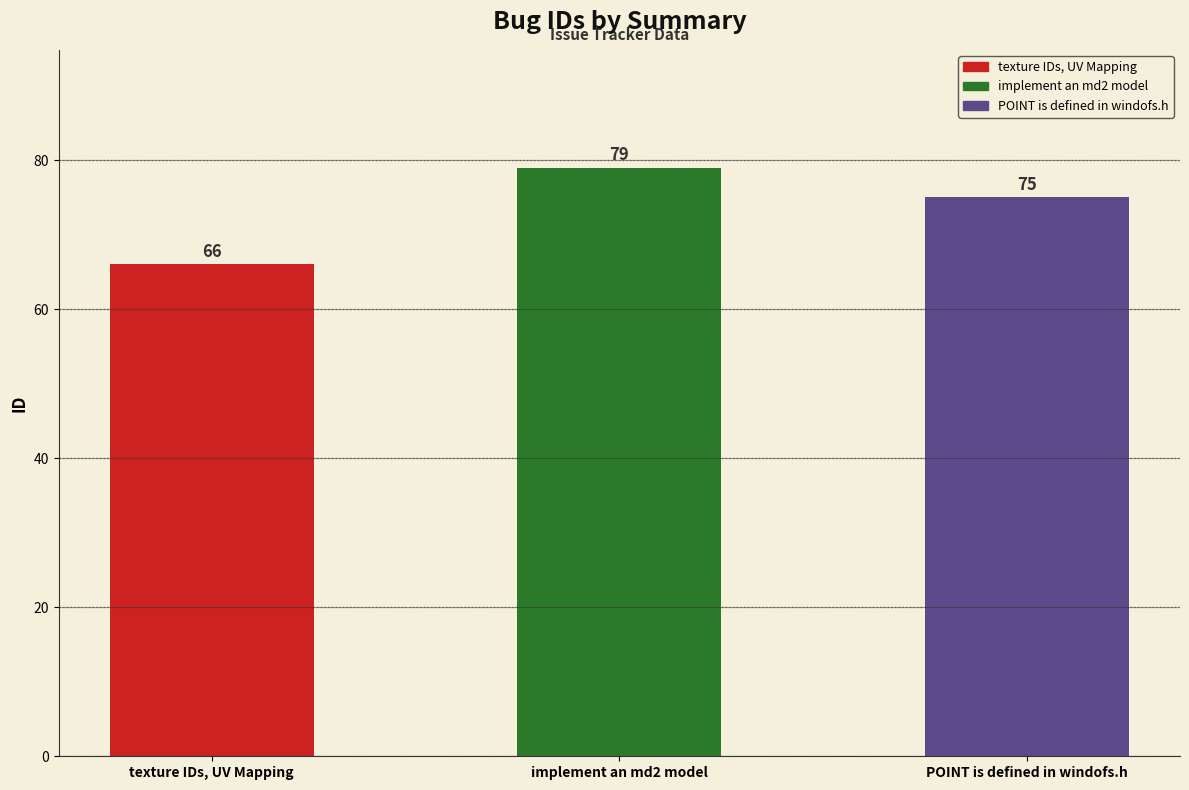

What is the value of the 1st bar from the left?

66